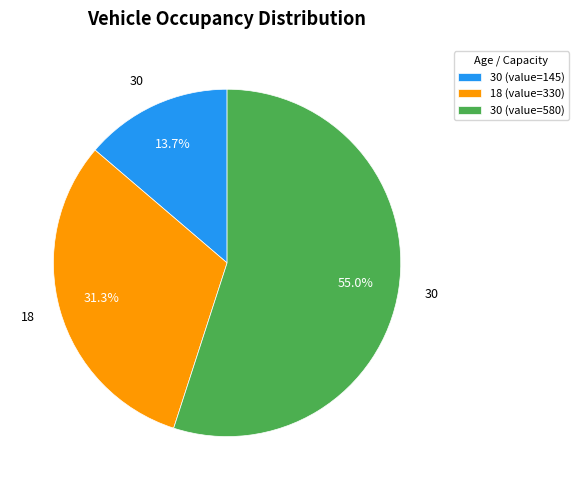

Does any single category account for the majority?

Yes